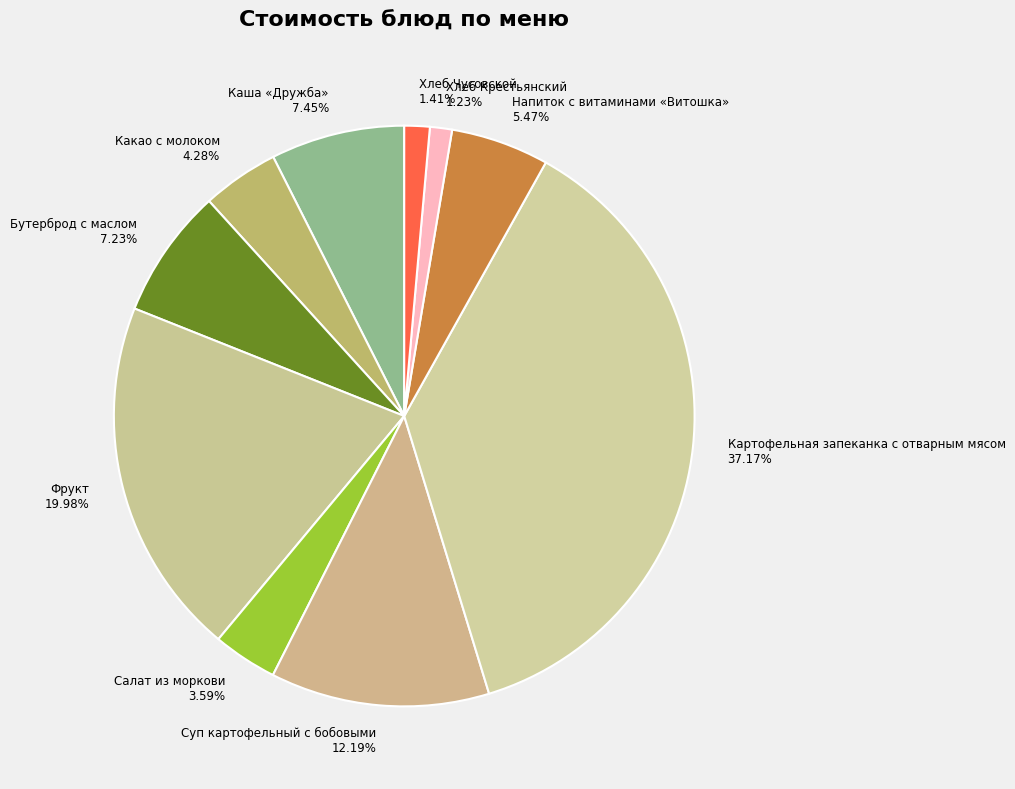

Is the sum of Каша «Дружба» and Напиток с витаминами «Витошка» greater than half?

No